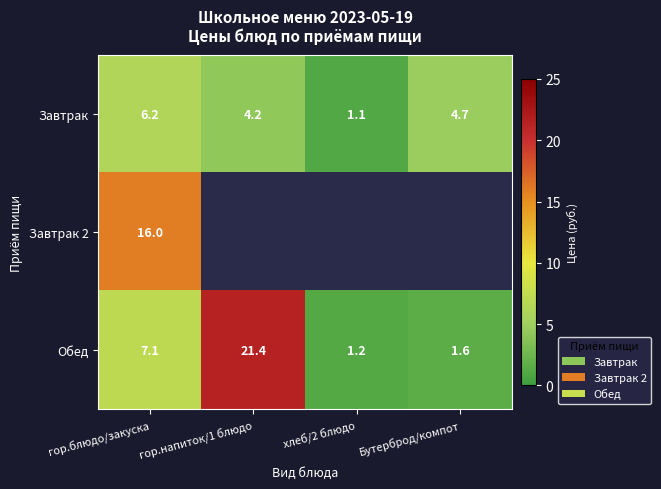

Is it true that Обед equals 1.2 at хлеб/2 блюдо?

True